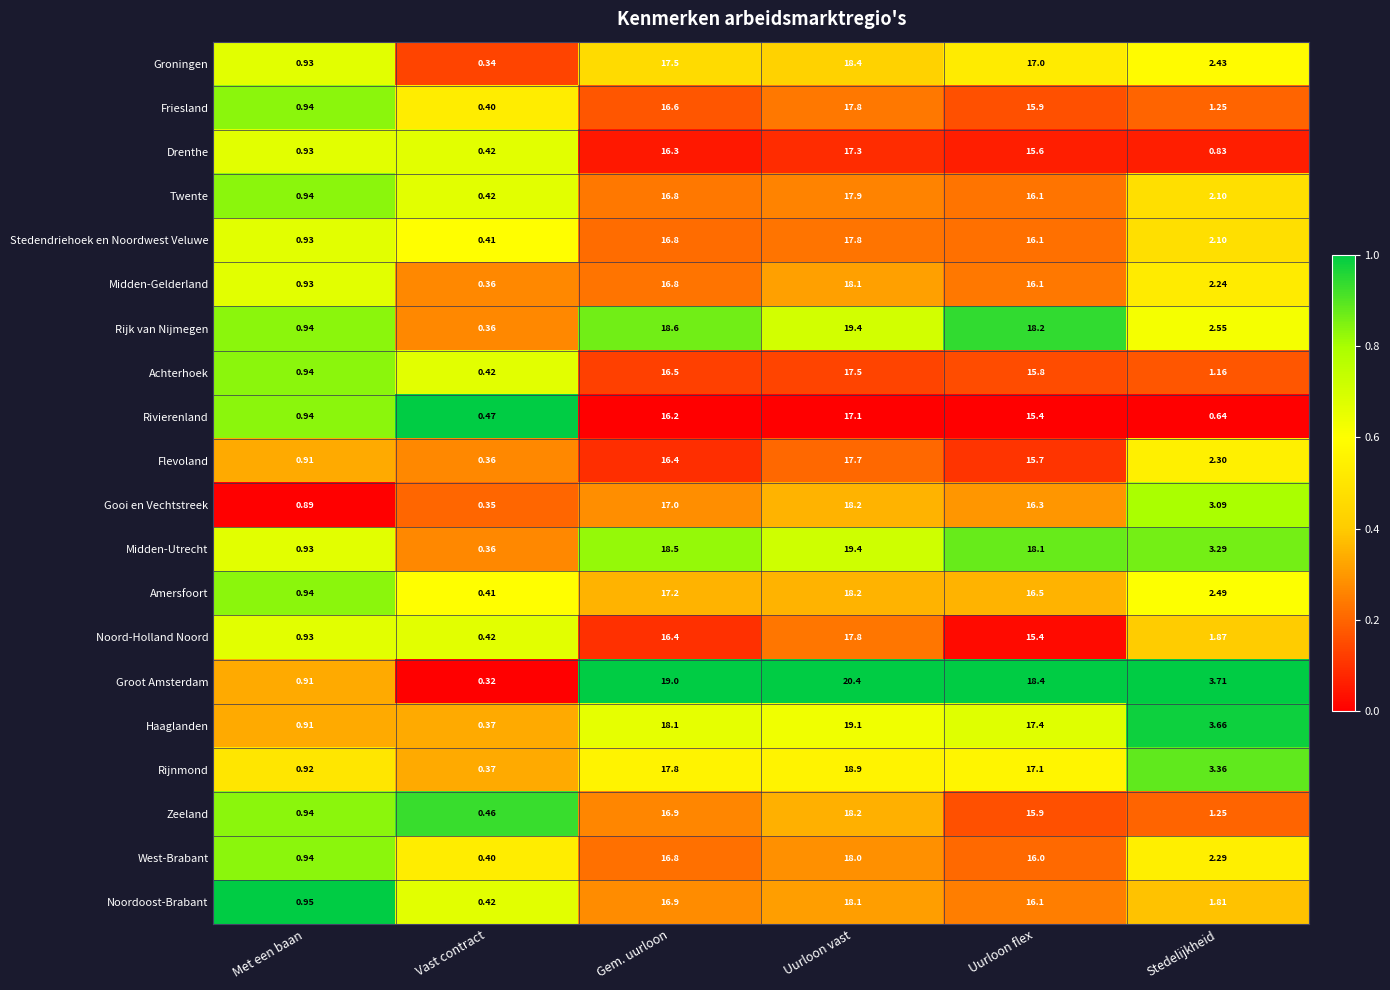

At which label does Drenthe reach its minimum?

Vast contract